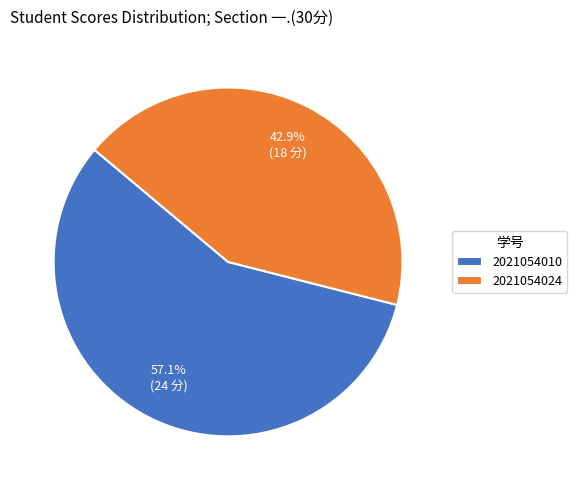

Which slice is the largest?

2021054010